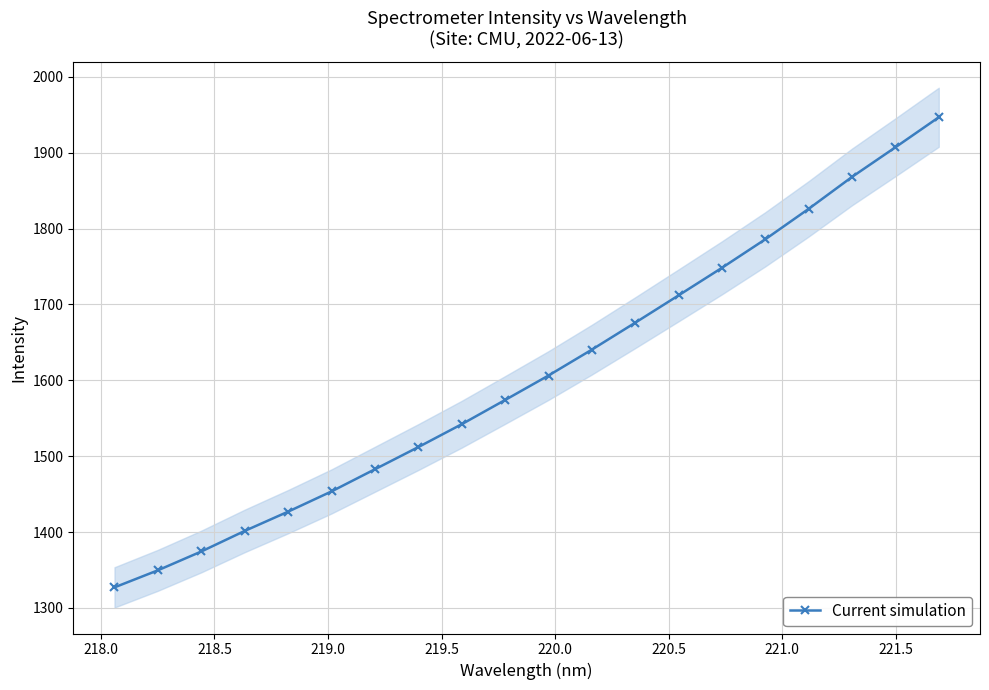

How many values exceed 1606?

10